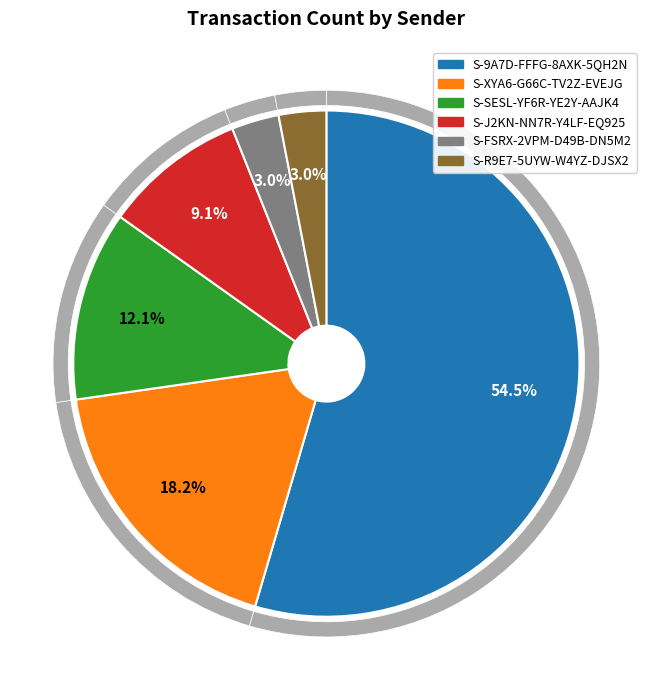

Count the number of slices in the pie.

6